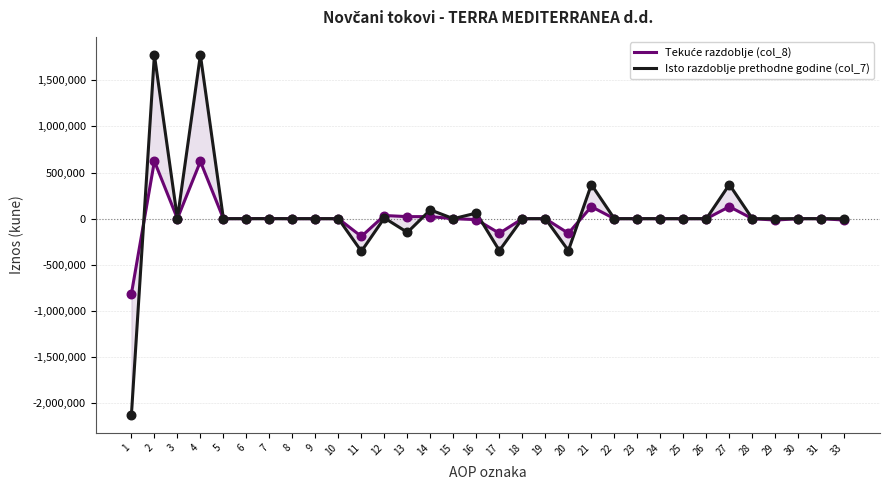

At how many categories does at least one series exceed -943617?

32